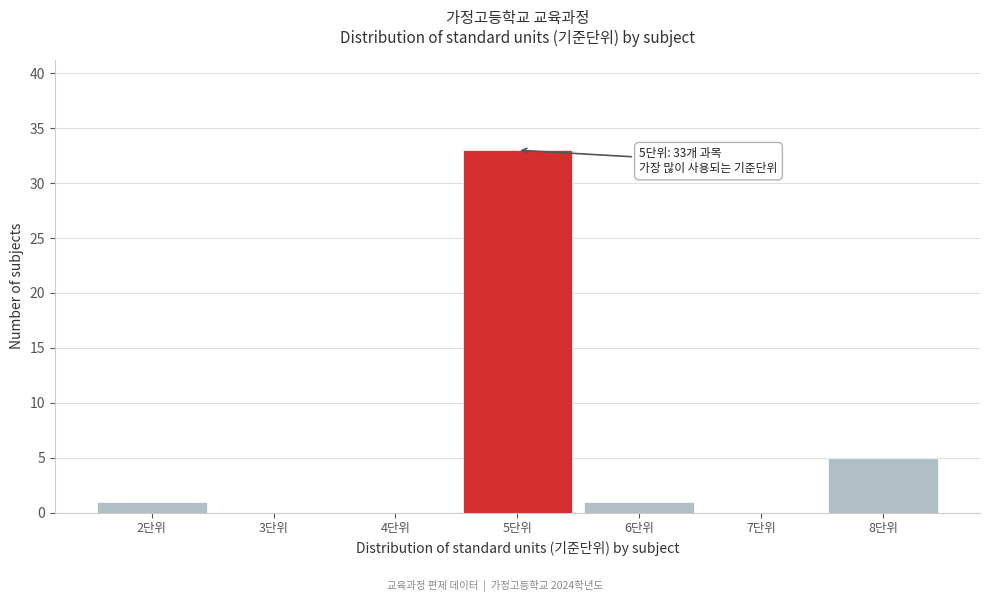

Which range on the x-axis has the tallest bar?

4.5 to 5.5